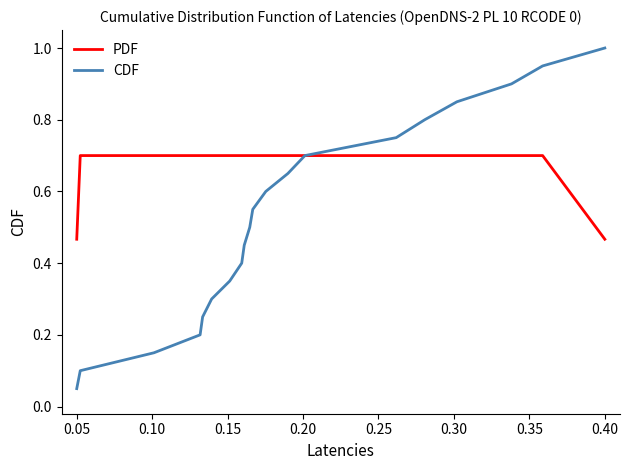

Which series has the widest spread of values?

CDF